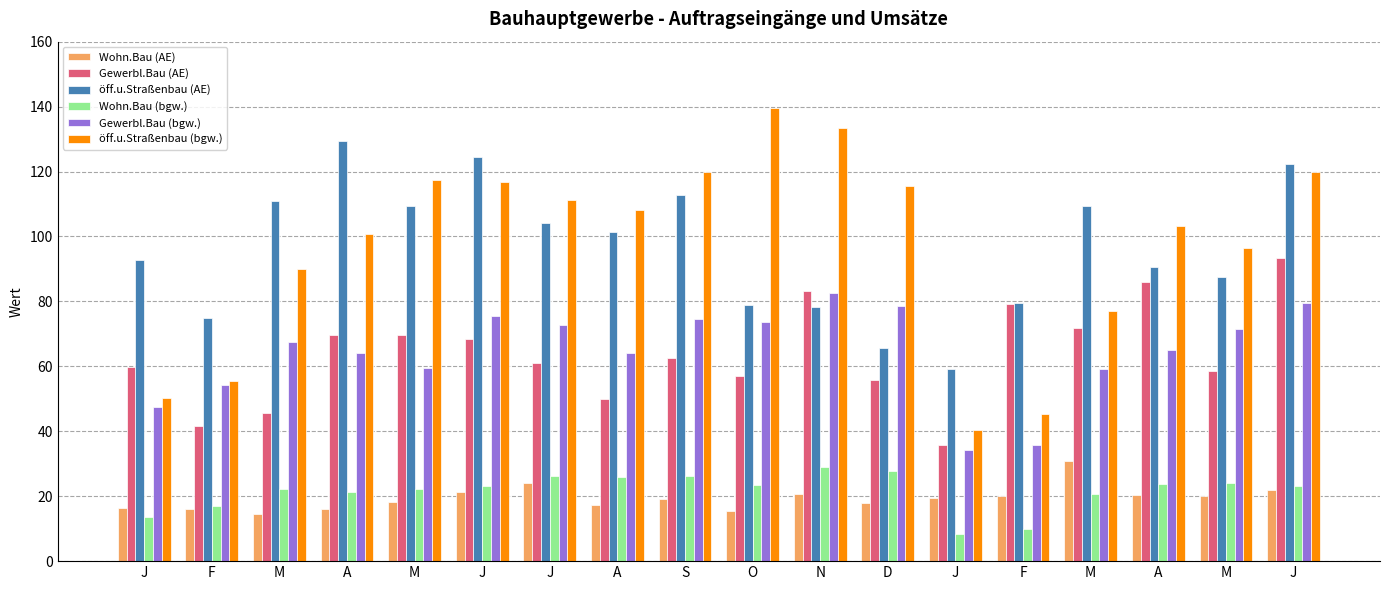

Reading left to right, extract all data points from this chart.

Wohn.Bau (AE): J=16.3	F=16.2	M=14.5	A=16.1	M=18.2	J=21.4	J=24.0	A=17.4	S=19.3	O=15.4	N=20.7	D=18.0	J=19.4	F=20.1	M=30.9	A=20.4	M=20.2	J=21.9
Gewerbl.Bau (AE): J=59.7	F=41.6	M=45.8	A=69.8	M=69.6	J=68.3	J=61.1	A=50.0	S=62.7	O=56.9	N=83.1	D=55.9	J=35.8	F=79.2	M=71.7	A=86.1	M=58.6	J=93.3
öff.u.Straßenbau (AE): J=92.9	F=74.9	M=110.8	A=129.4	M=109.4	J=124.6	J=104.0	A=101.3	S=112.8	O=78.8	N=78.3	D=65.7	J=59.1	F=79.6	M=109.5	A=90.6	M=87.4	J=122.3
Wohn.Bau (bgw.): J=13.6	F=16.9	M=22.3	A=21.3	M=22.3	J=23.2	J=26.3	A=25.9	S=26.2	O=23.5	N=28.9	D=27.8	J=8.5	F=10.0	M=20.6	A=23.7	M=23.9	J=23.3
Gewerbl.Bau (bgw.): J=47.4	F=54.4	M=67.4	A=64.1	M=59.3	J=75.4	J=72.6	A=64.1	S=74.4	O=73.6	N=82.5	D=78.6	J=34.3	F=35.7	M=59.1	A=65.1	M=71.6	J=79.5
öff.u.Straßenbau (bgw.): J=50.2	F=55.6	M=90.1	A=100.8	M=117.3	J=116.9	J=111.3	A=108.2	S=119.9	O=139.4	N=133.3	D=115.7	J=40.2	F=45.4	M=77.0	A=103.1	M=96.4	J=120.0